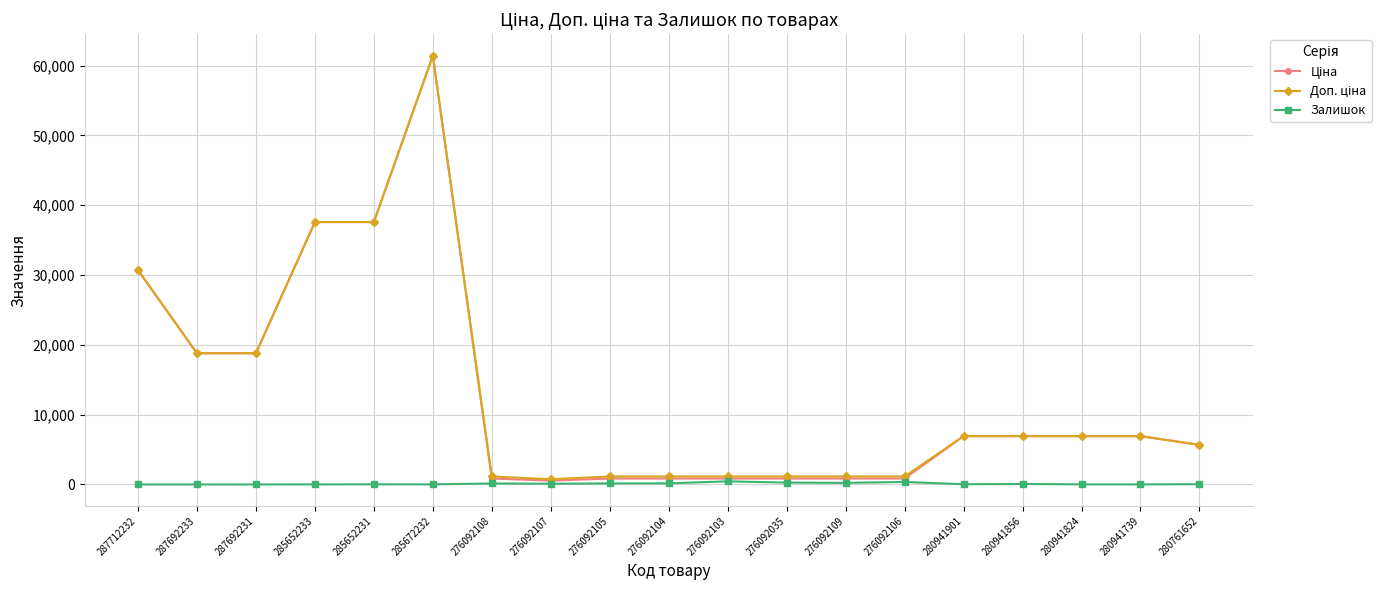

The Залишок series shows 0.0 at 287692231. True or false?

True